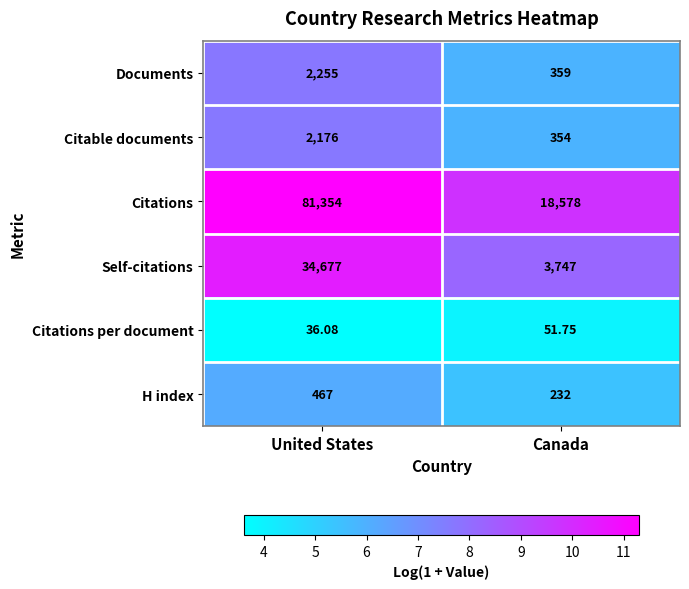

Is the value of Self-citations at Canada greater than the value of H index at Canada?

Yes